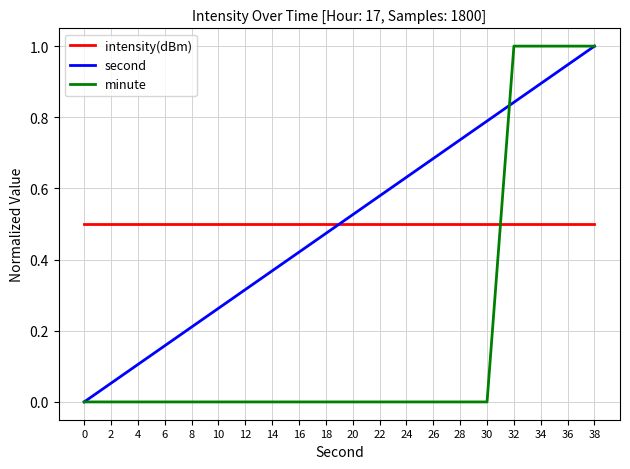

Does the chart have visible grid lines?

Yes